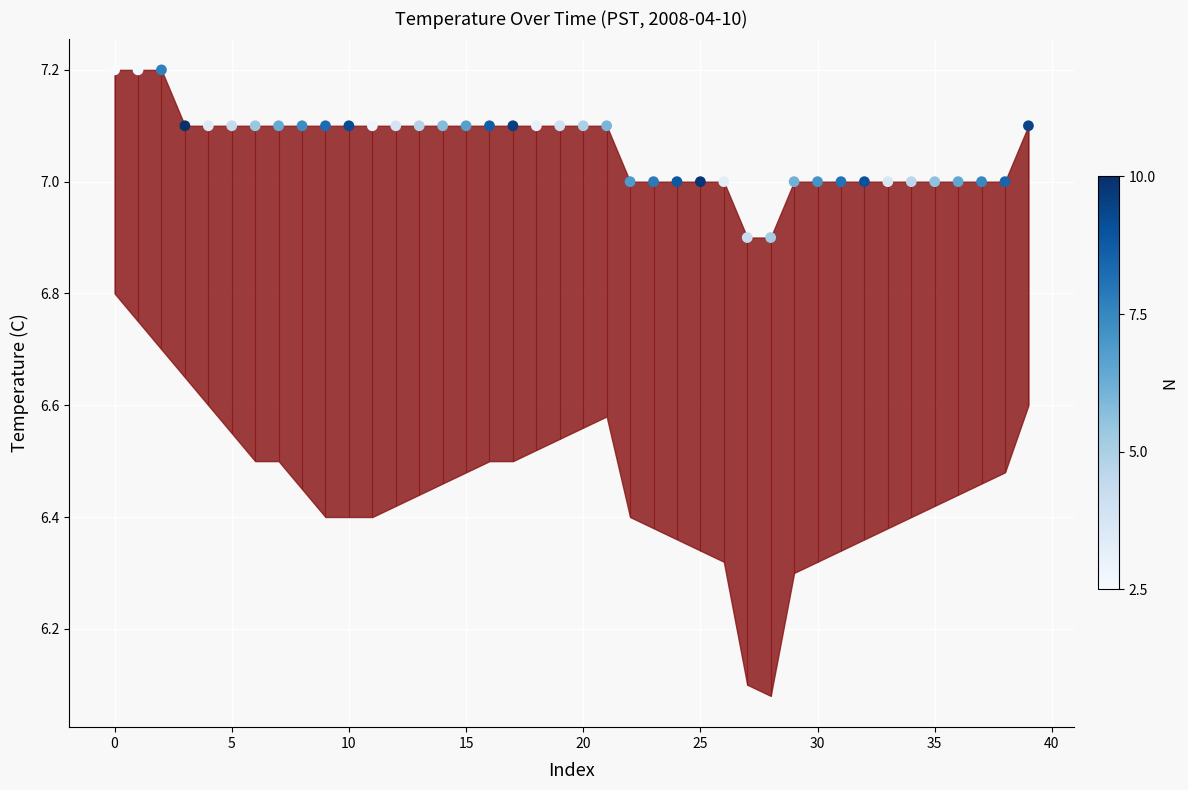

Which has a higher value, 22 or 20?

20